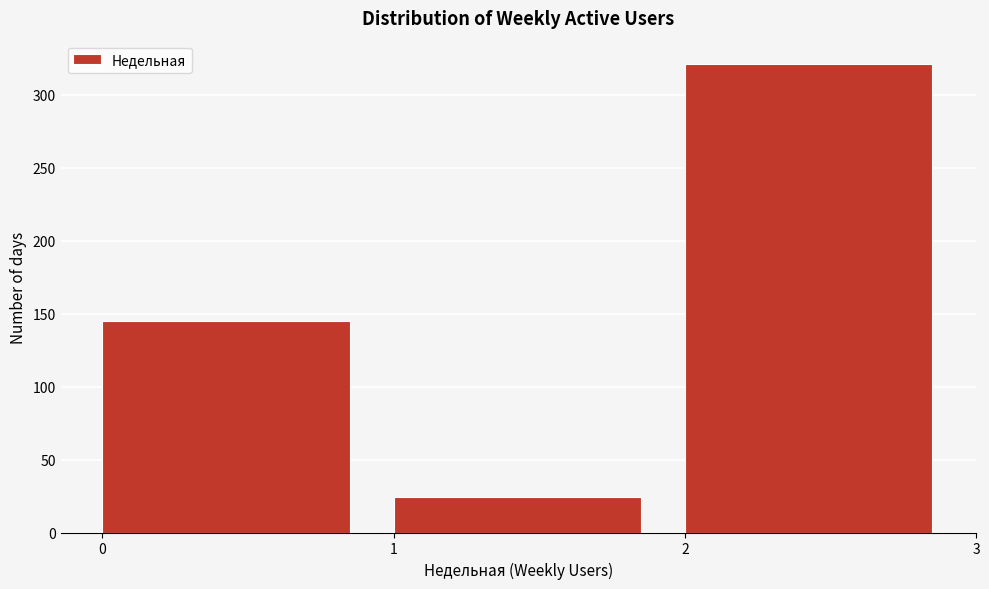

Over which range of the x-axis is the bar tallest?

2 to 3